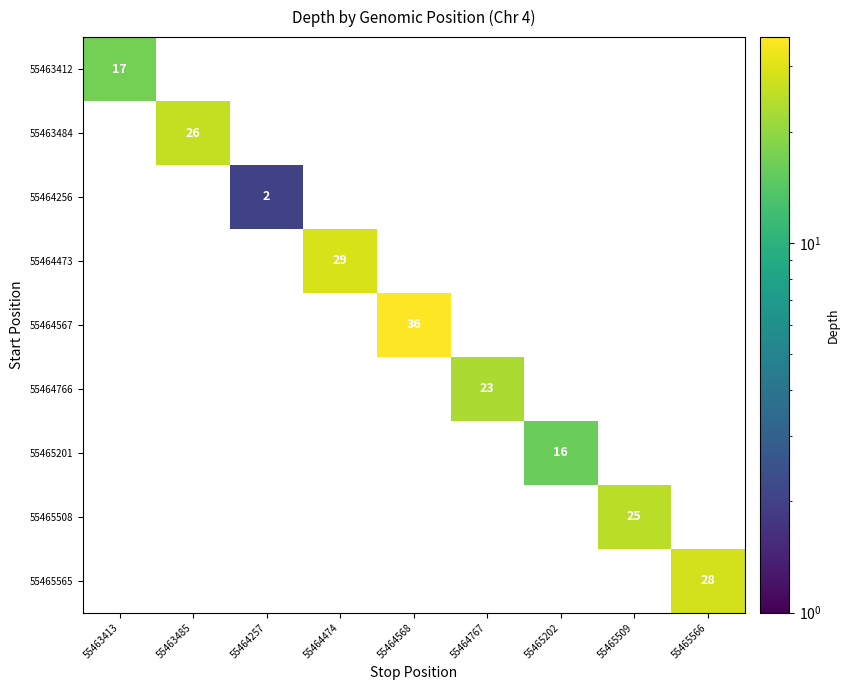

The value of 55464256 at 55464257 is 2. True or false?

True